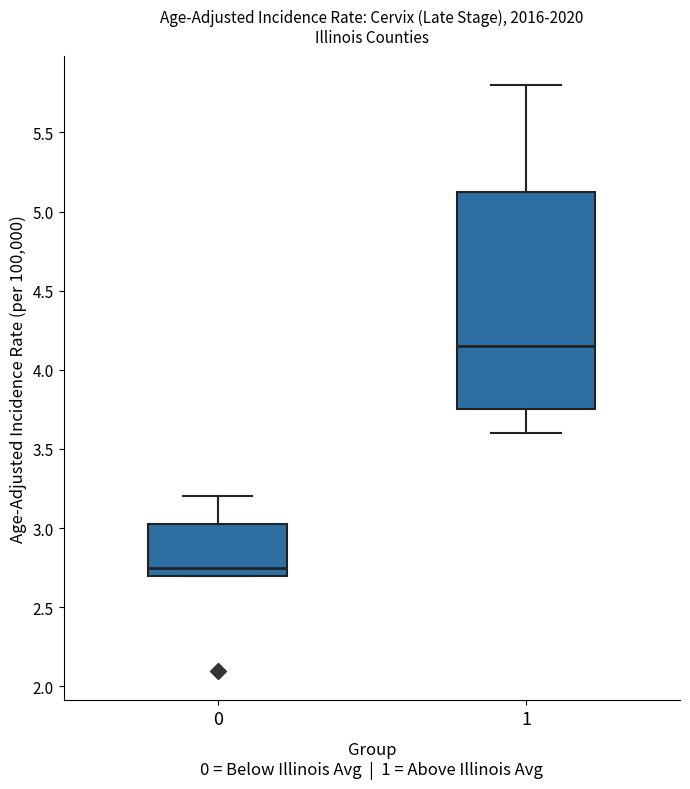

Which box is the tallest, from its lower edge to its upper edge?

1